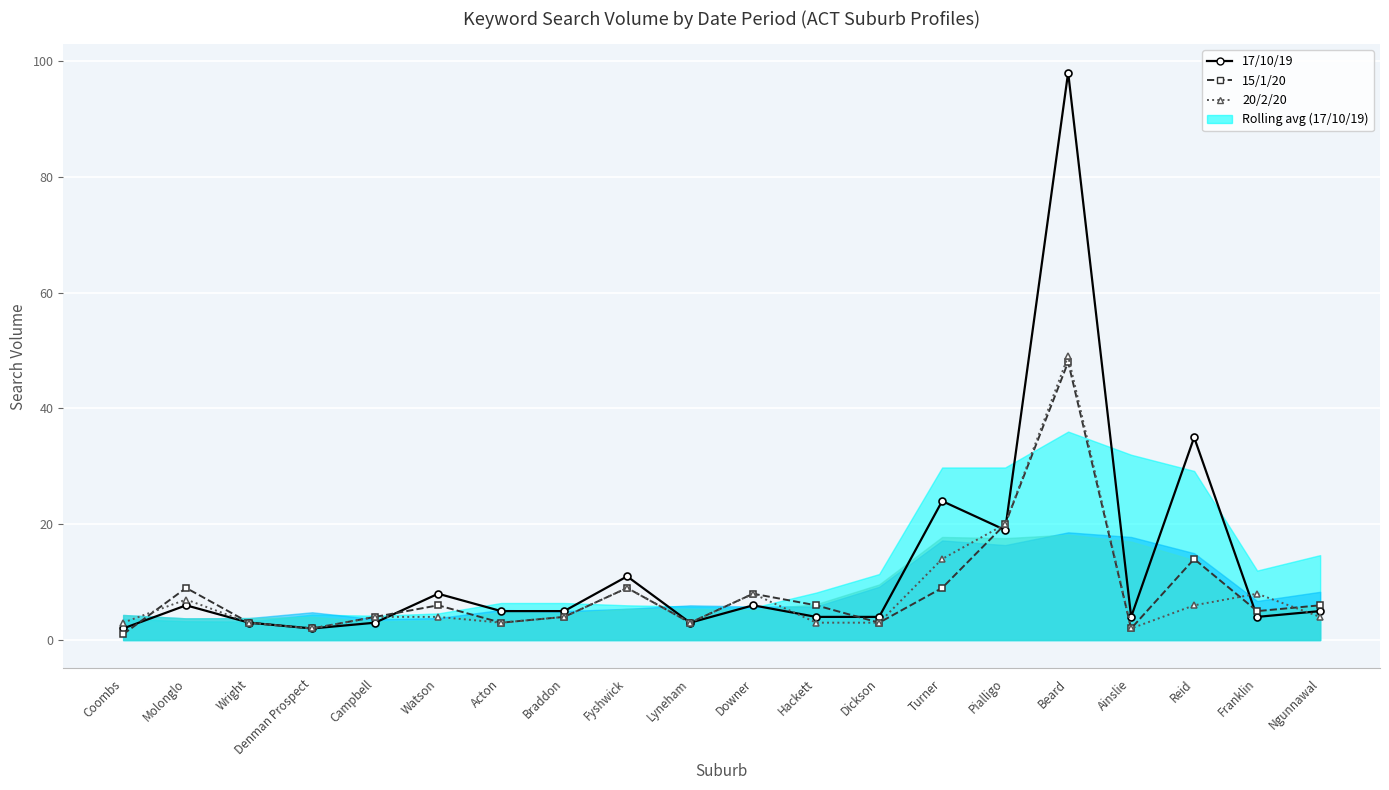

True or false: 17/10/19 and 15/1/20 cross at least once.

True